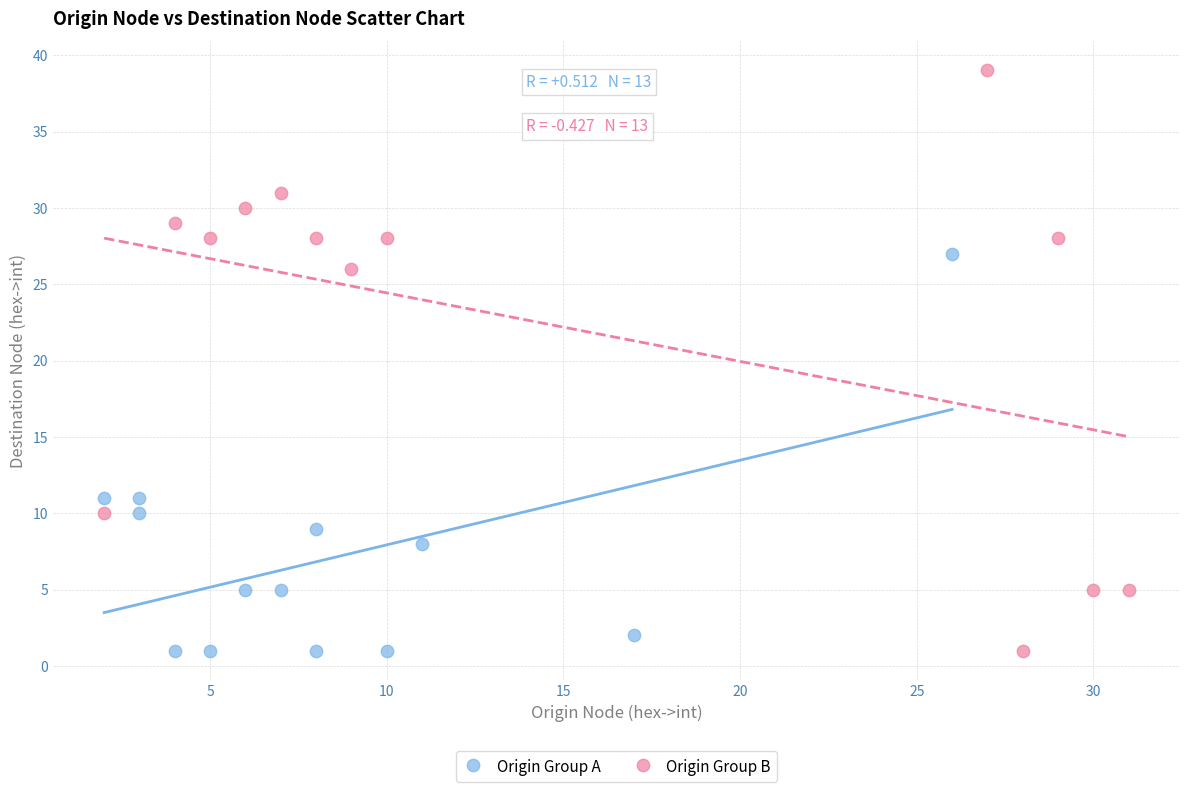

Which series reaches the maximum Y coordinate?

Origin Group B